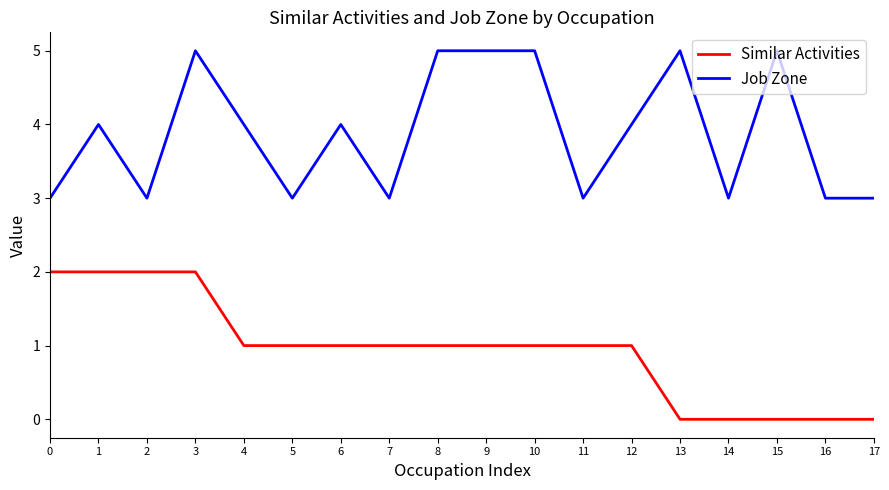

Count the number of categories in the chart.

18